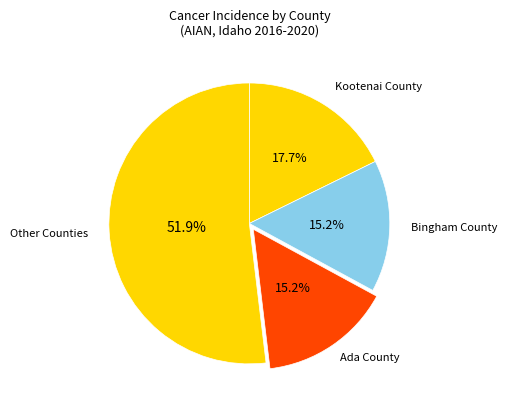

What is the largest slice in the pie chart?

Other Counties